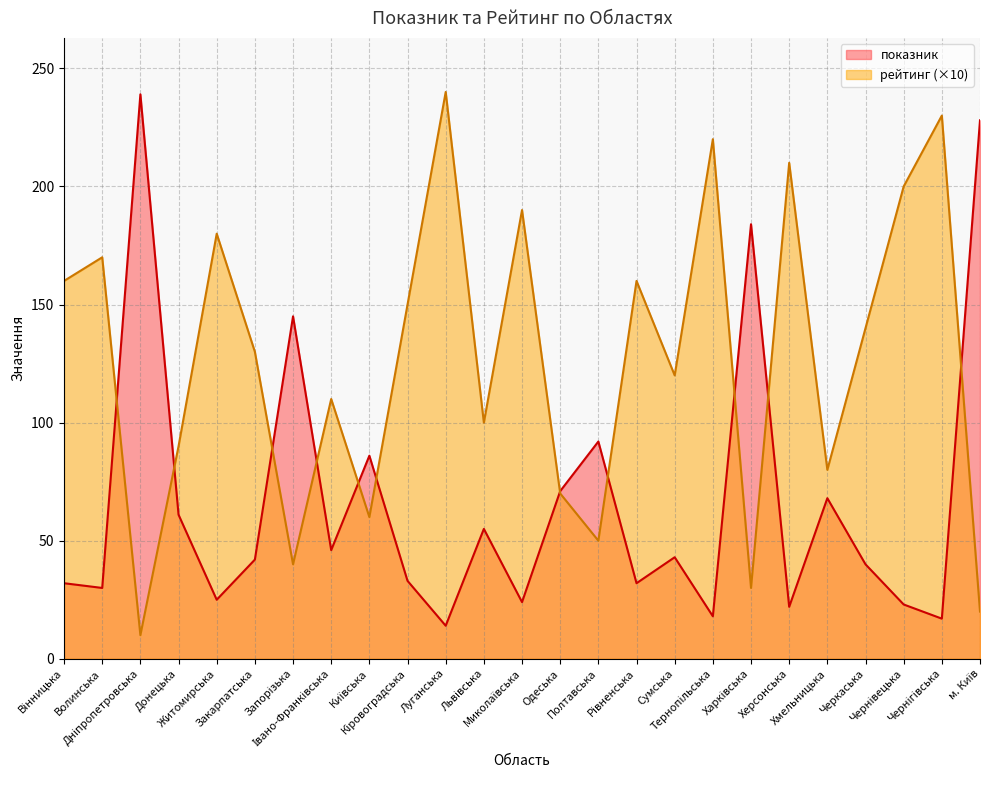

Rank the categories by показник value from lowest to highest.

Луганська, Чернігівська, Тернопільська, Херсонська, Чернівецька, Миколаївська, Житомирська, Волинська, Вінницька, Рівненська, Кіровоградська, Черкаська, Закарпатська, Сумська, Івано-Франківська, Львівська, Донецька, Хмельницька, Одеська, Київська, Полтавська, Запорізька, Харківська, м. Київ, Дніпропетровська